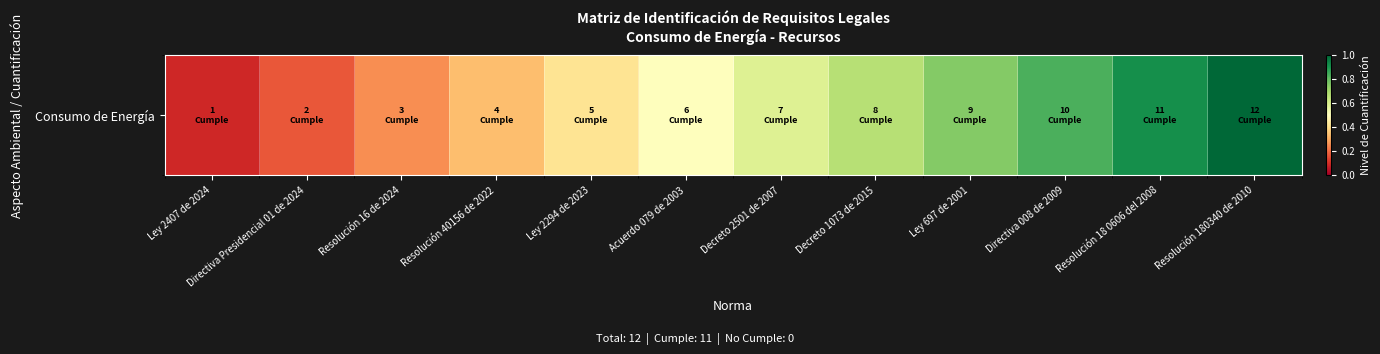

Reading right to left, list all the values displayed in this chart.

1.0	0.9	0.8	0.8	0.7	0.6	0.5	0.4	0.3	0.2	0.2	0.1